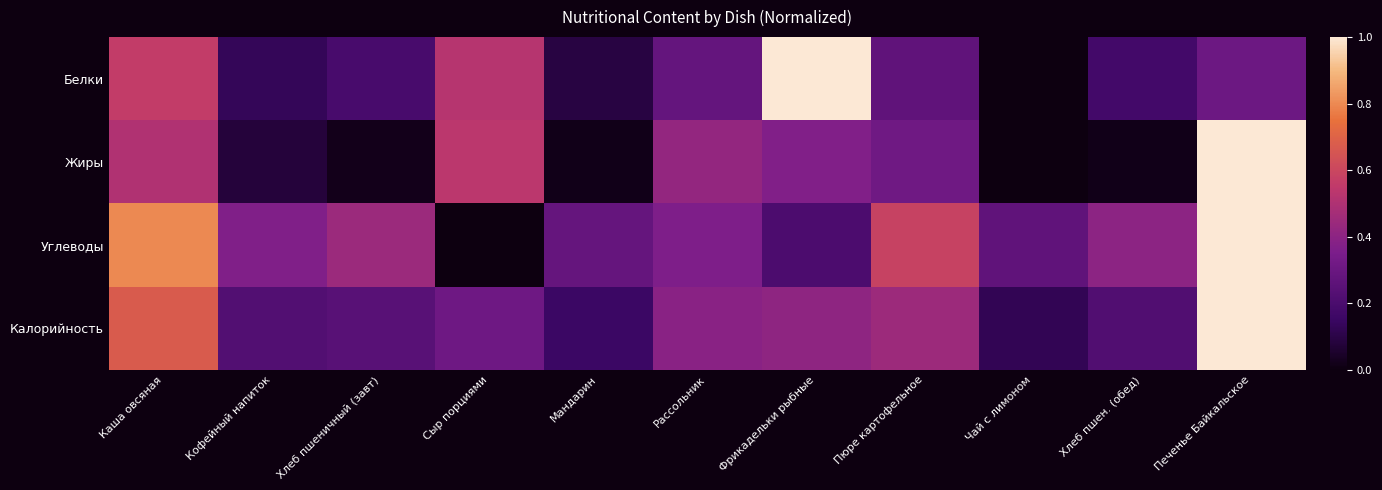

Which series has the widest spread of values?

Жиры